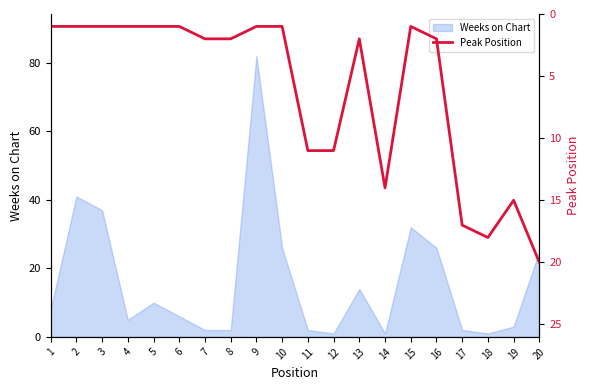

The chart shows a value of 30 at 18. True or false?

False